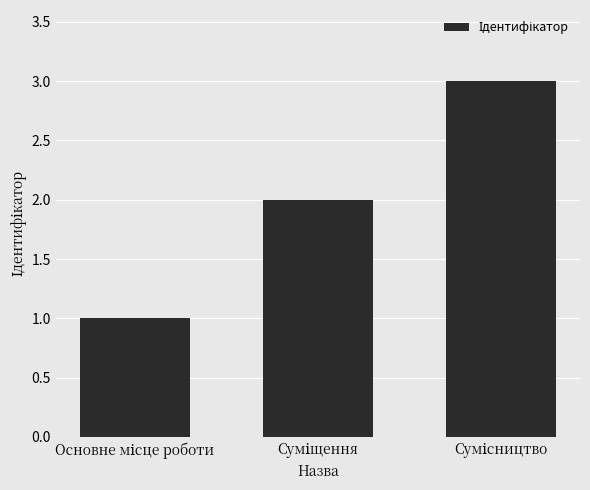

What is the difference between the second highest and minimum values?

1